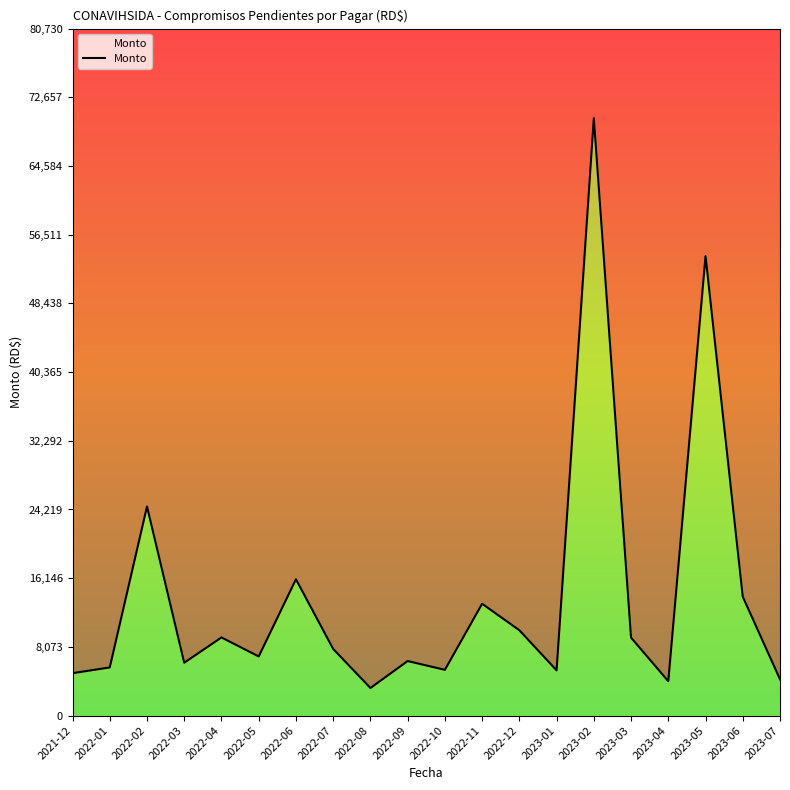

How many points are lower than both their immediate neighbors (excluding endpoints)?

6